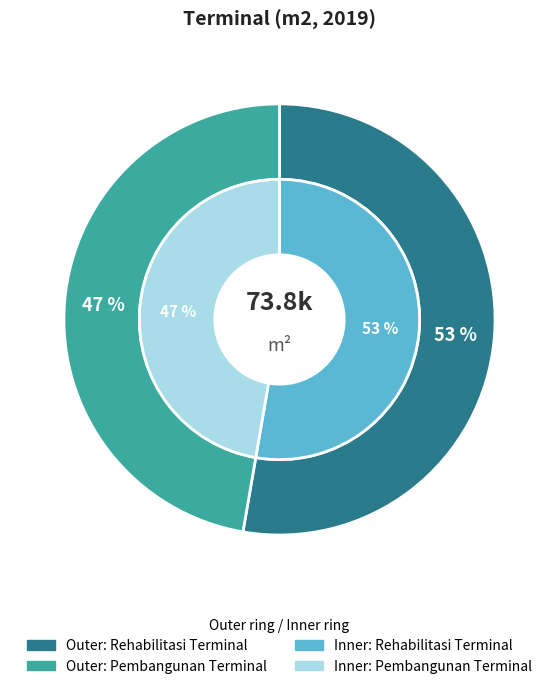

What percentage is NOT represented by Rehabilitasi Terminal?

47.3%